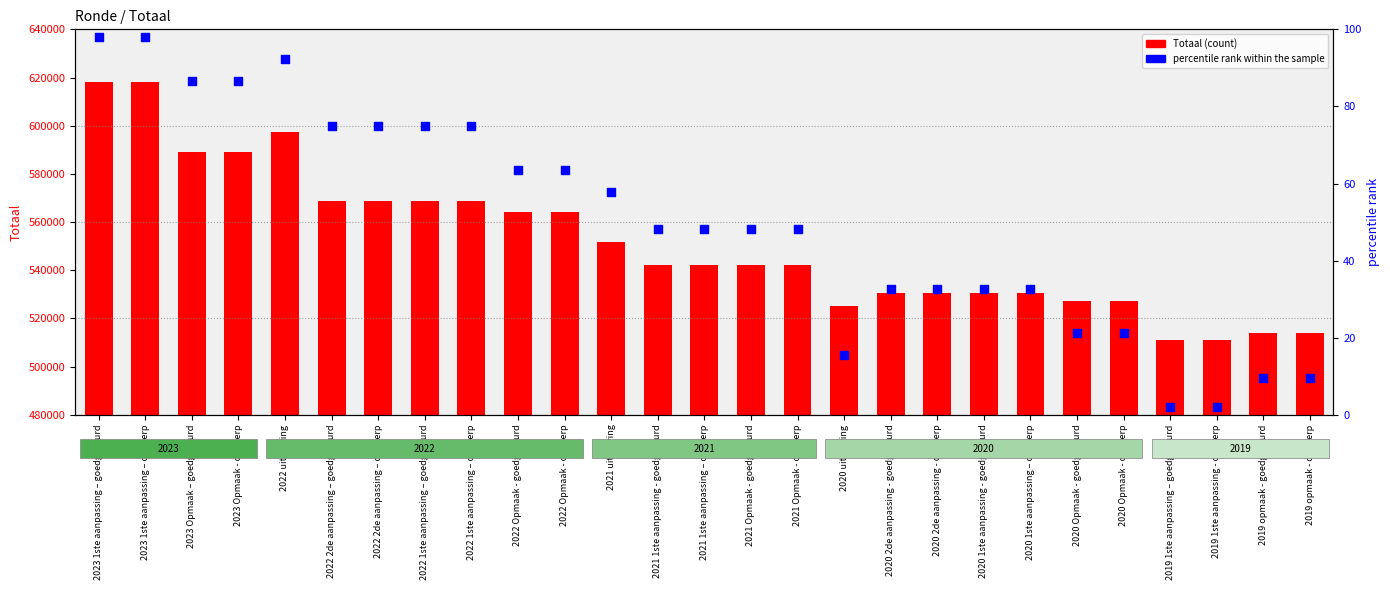

At which category is the sum across all series the highest?

2023 1ste aanpassing – goedgekeurd